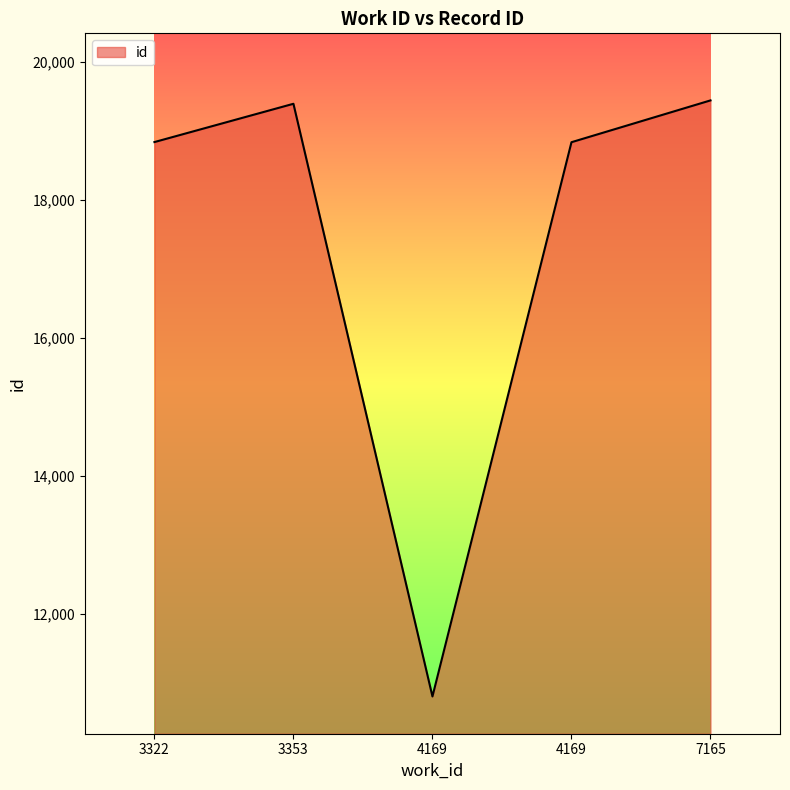

Does the chart display data point markers on the line(s)?

No